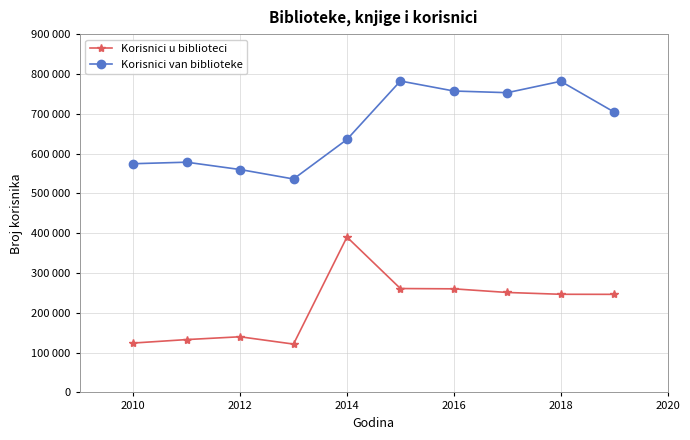

What are all the series names shown in the legend?

Korisnici u biblioteci, Korisnici van biblioteke